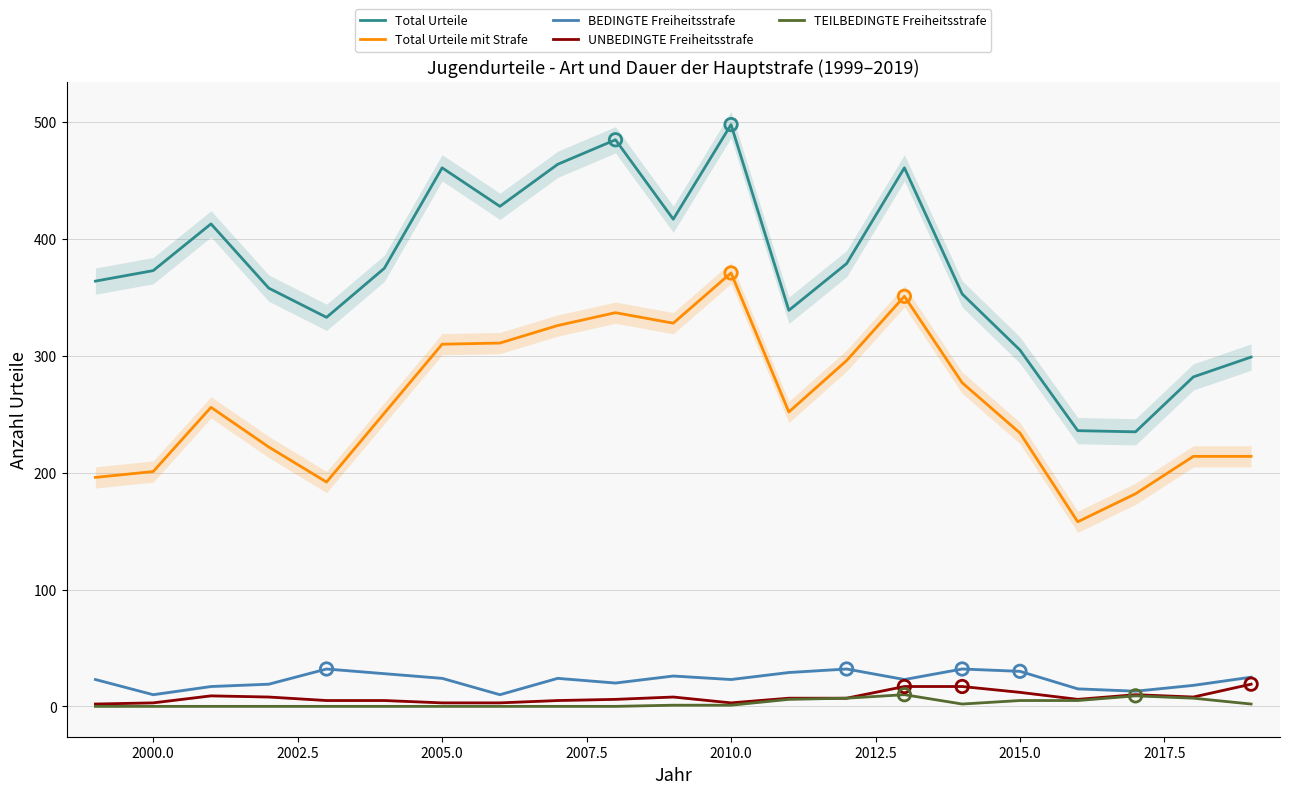

Which series has the largest total across all categories?

Total Urteile